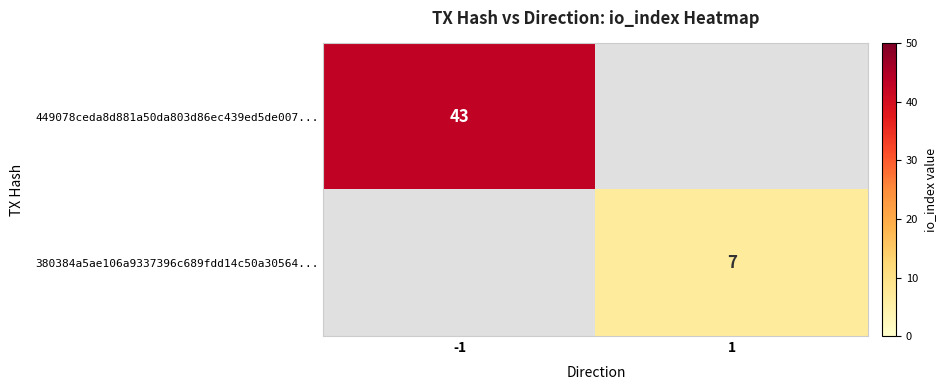

The value of 449078ceda8d881a50da803d86ec439ed5de007... at -1 is 72. True or false?

False